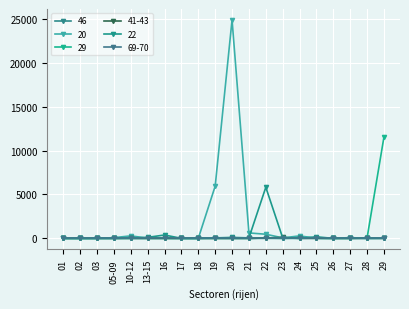

The value of 22 at 16 is 382.6. True or false?

True